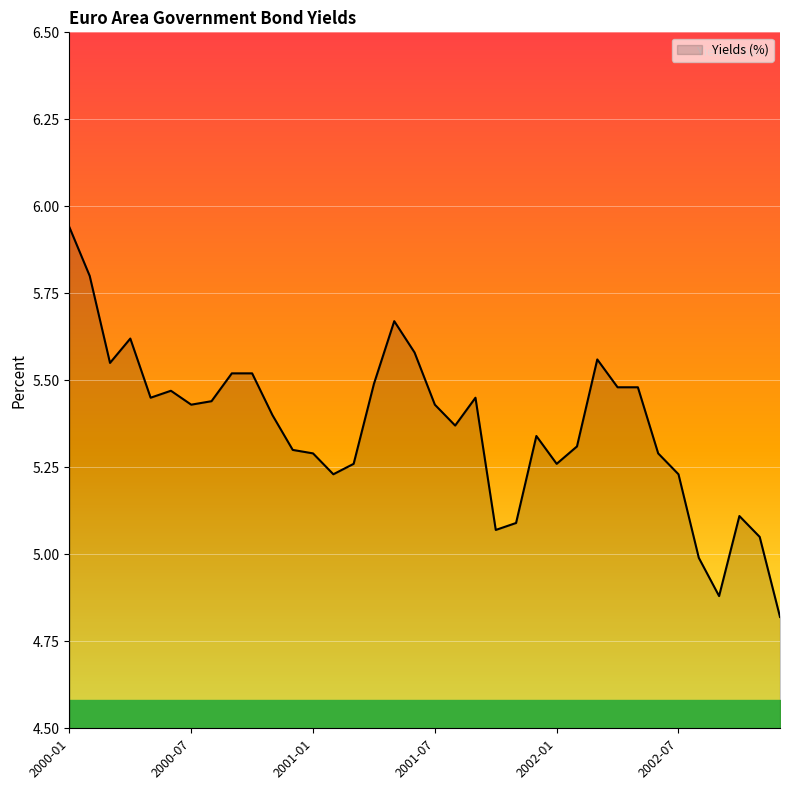

What is the difference between the maximum and minimum values?

1.1